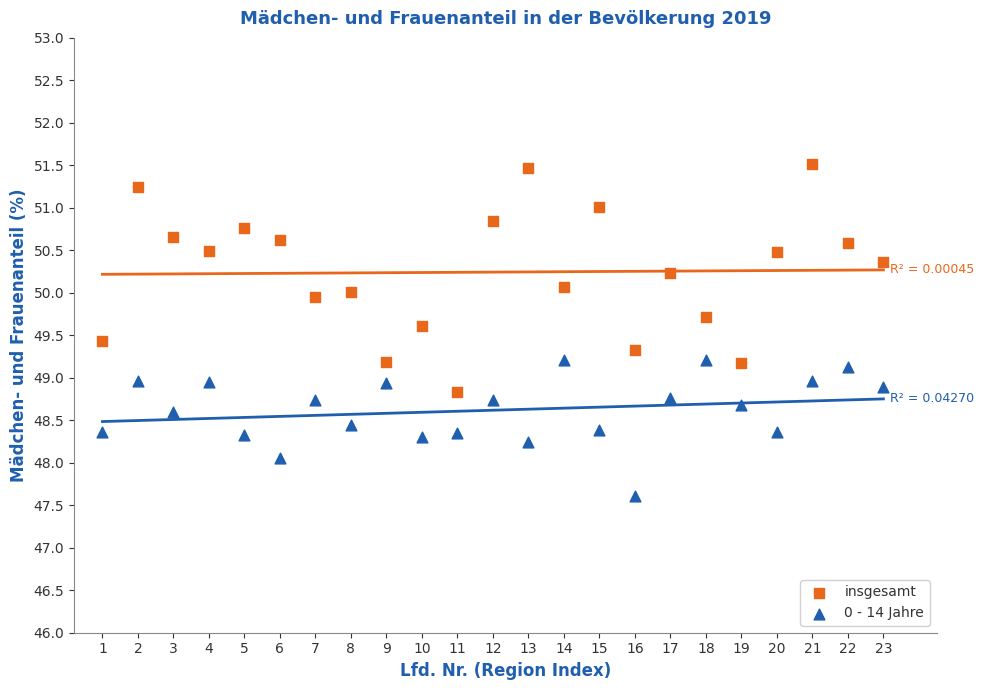

Across all data points, what is the range of X values (max minus min)?

22.0